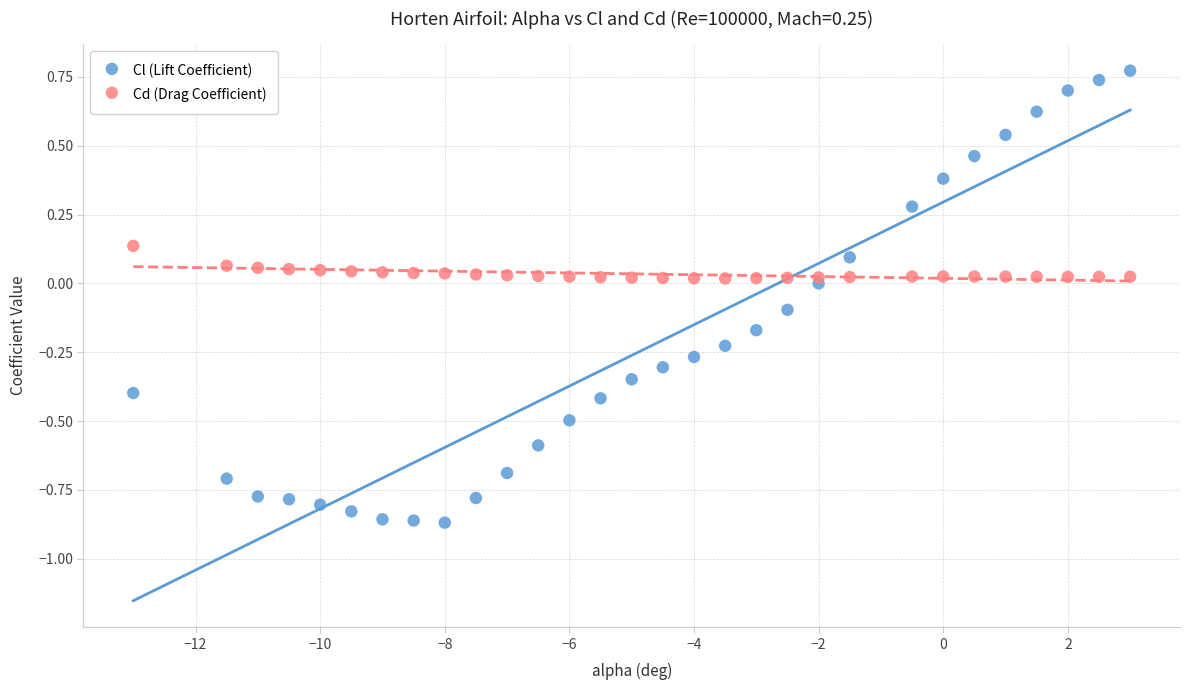

Across all data points, what is the range of X values (max minus min)?

16.0